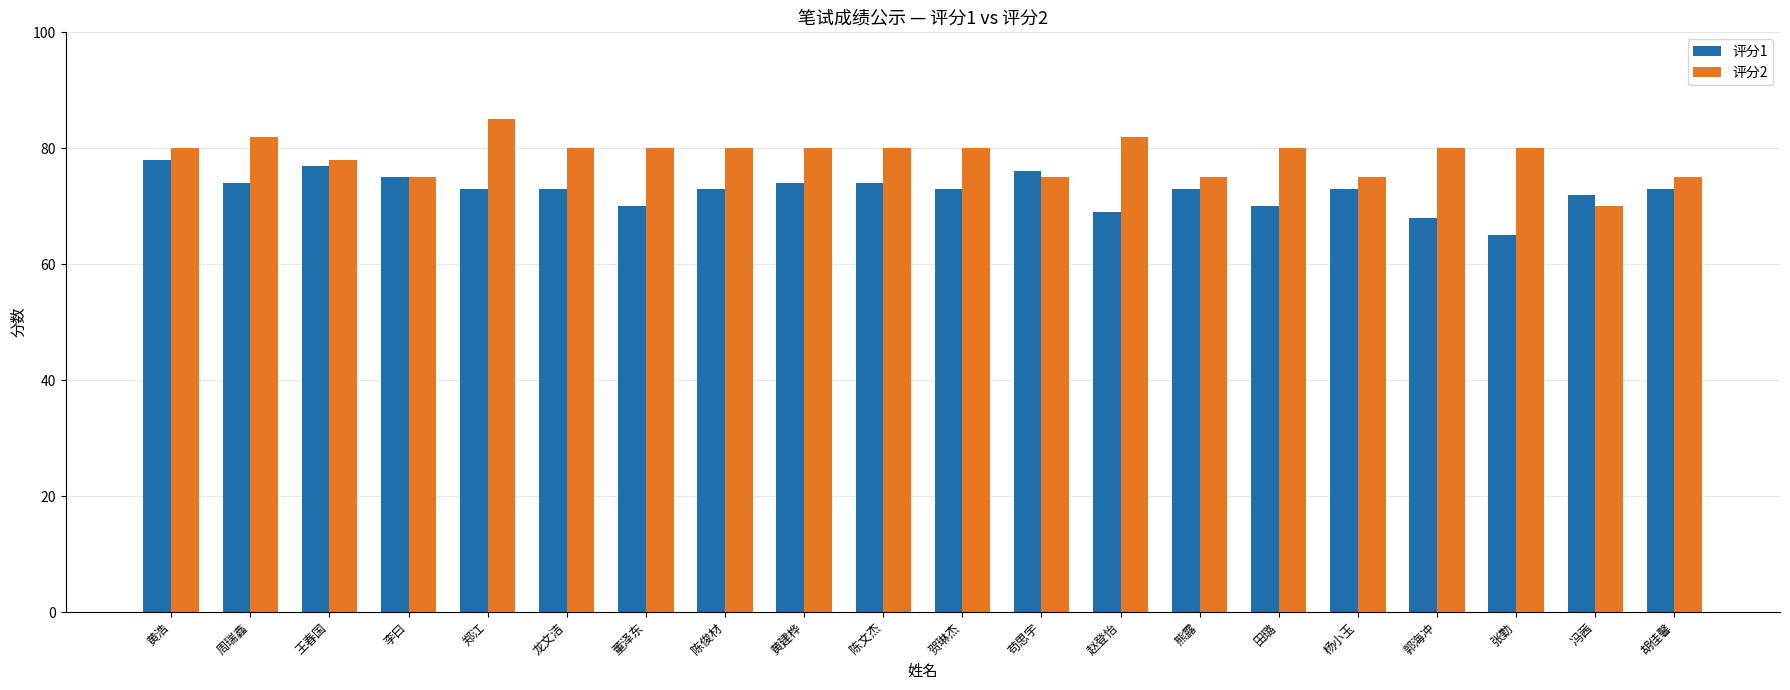

How many categories are shown in the chart?

20